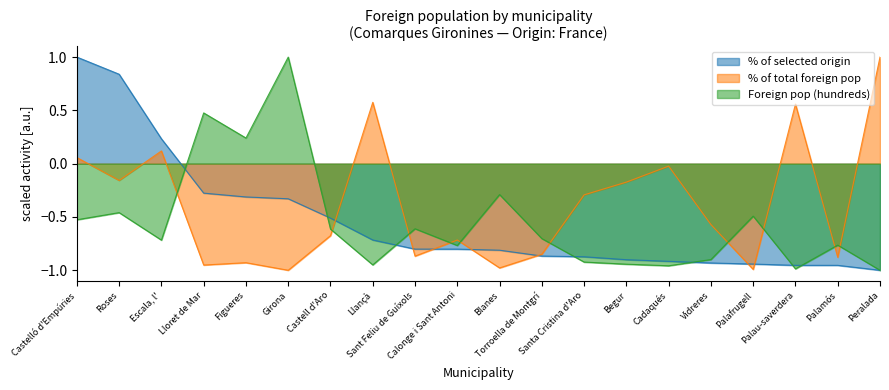

The value of % of selected origin at Figueres is -0.3. True or false?

True